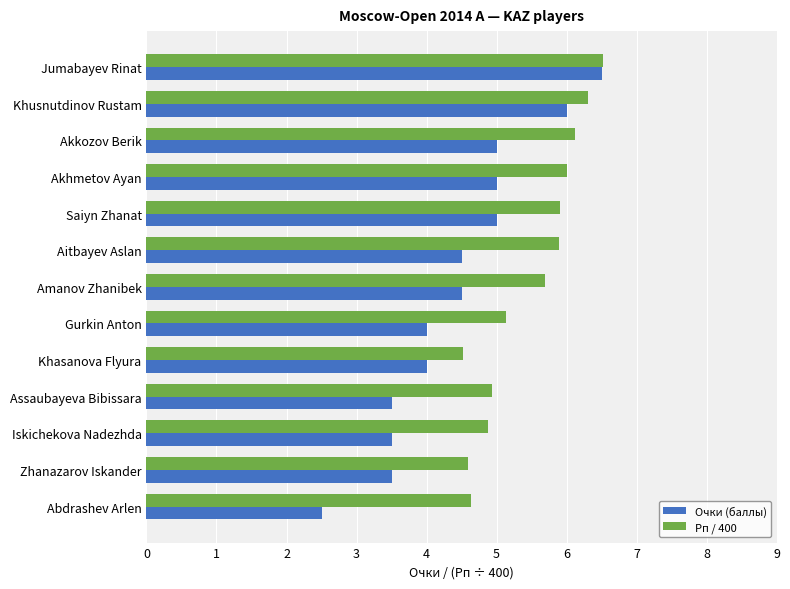

The Очки (баллы) series shows 2.6 at Saiyn Zhanat. True or false?

False